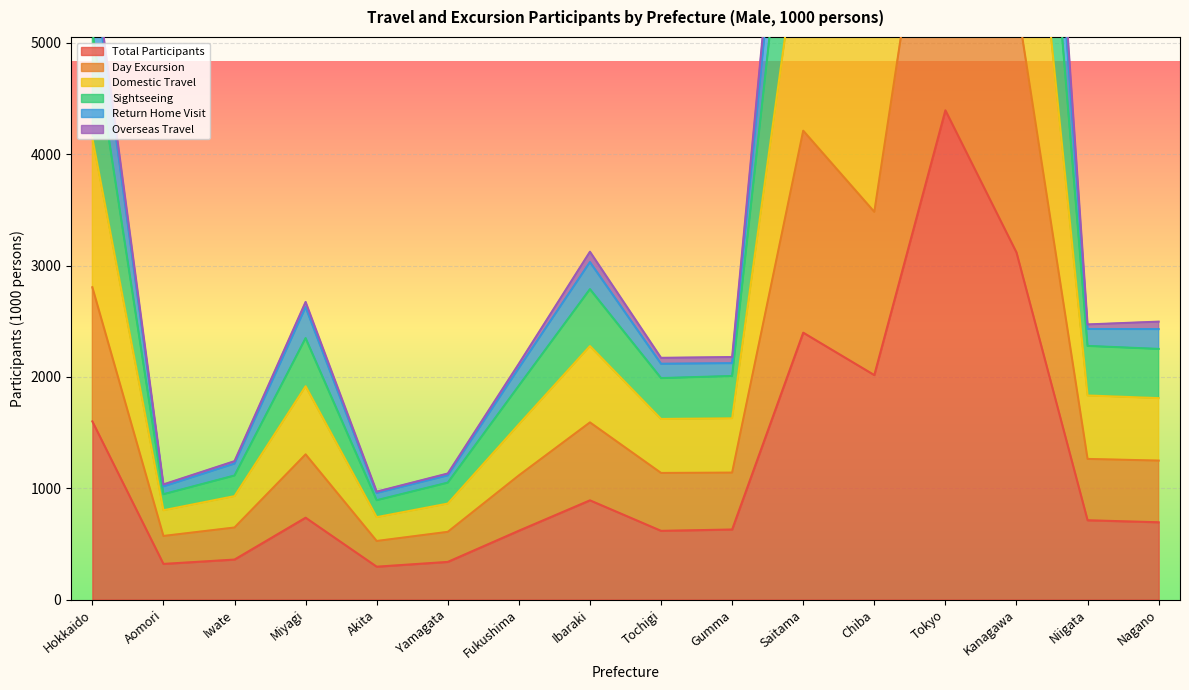

Where is Total Participants nearest to the value 2344?

Saitama